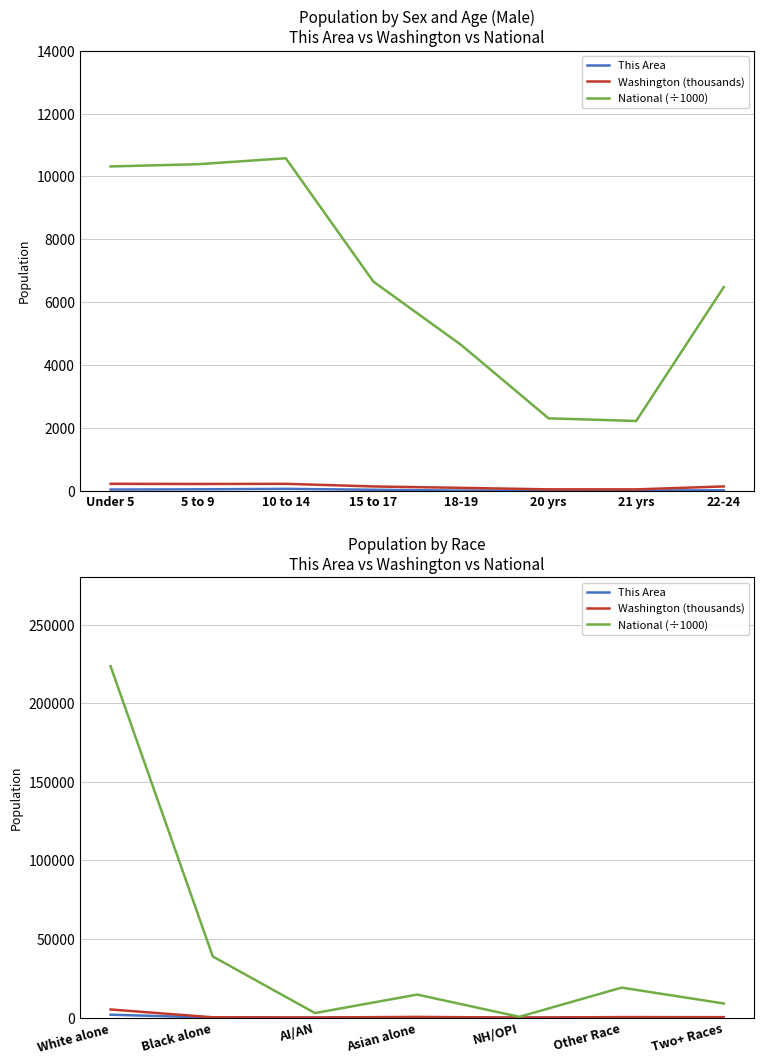

What is the label of the 5th point from the left?

NH/OPI